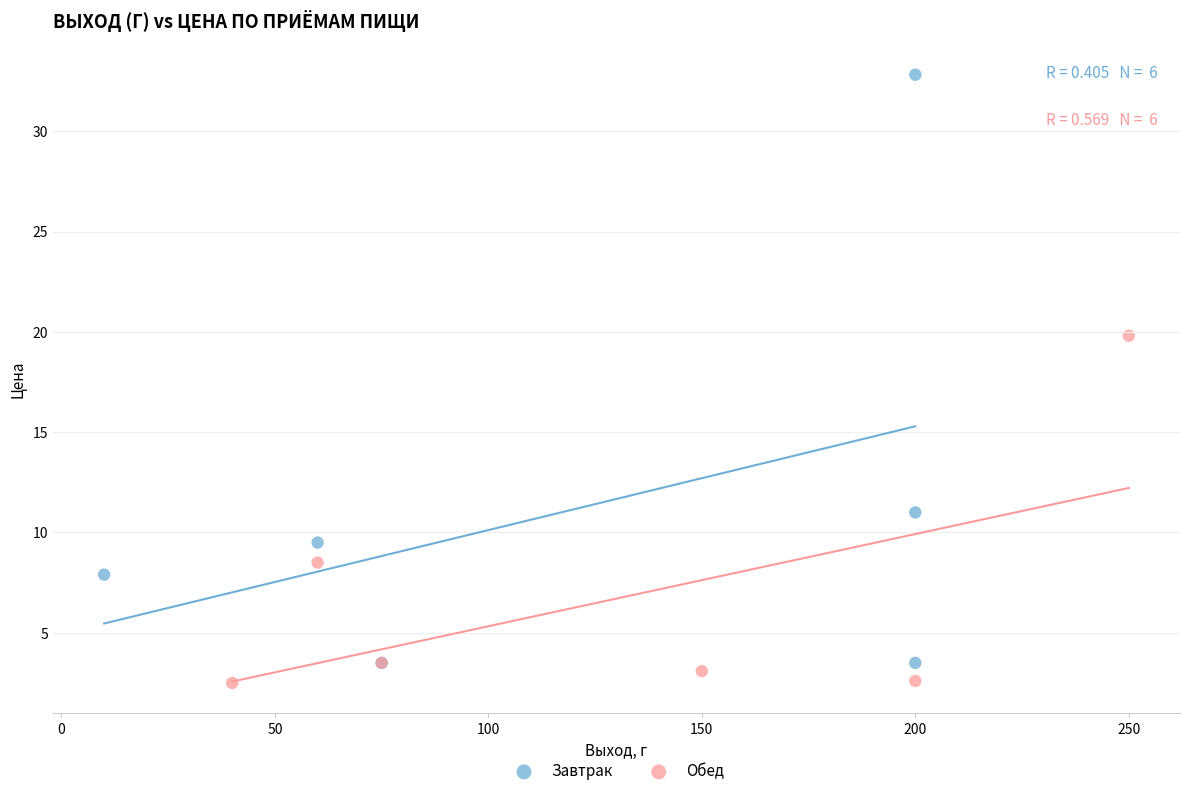

Which series reaches the maximum Y coordinate?

Завтрак